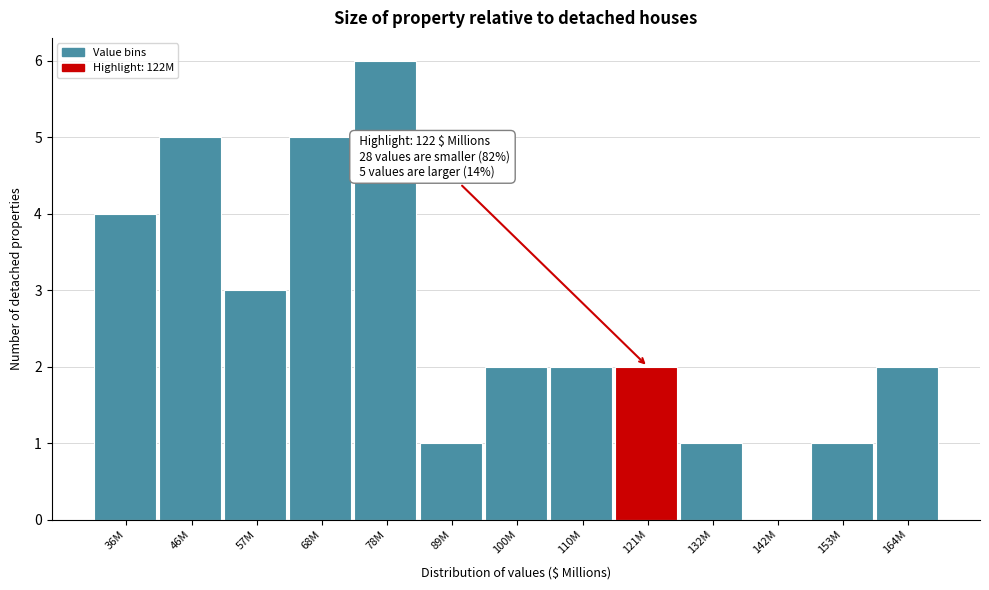

Reading left to right, transcribe all the data shown in this chart.

36M=4	46M=5	57M=3	68M=5	78M=6	89M=1	100M=2	110M=2	121M=2	132M=1	142M=0	153M=1	164M=2